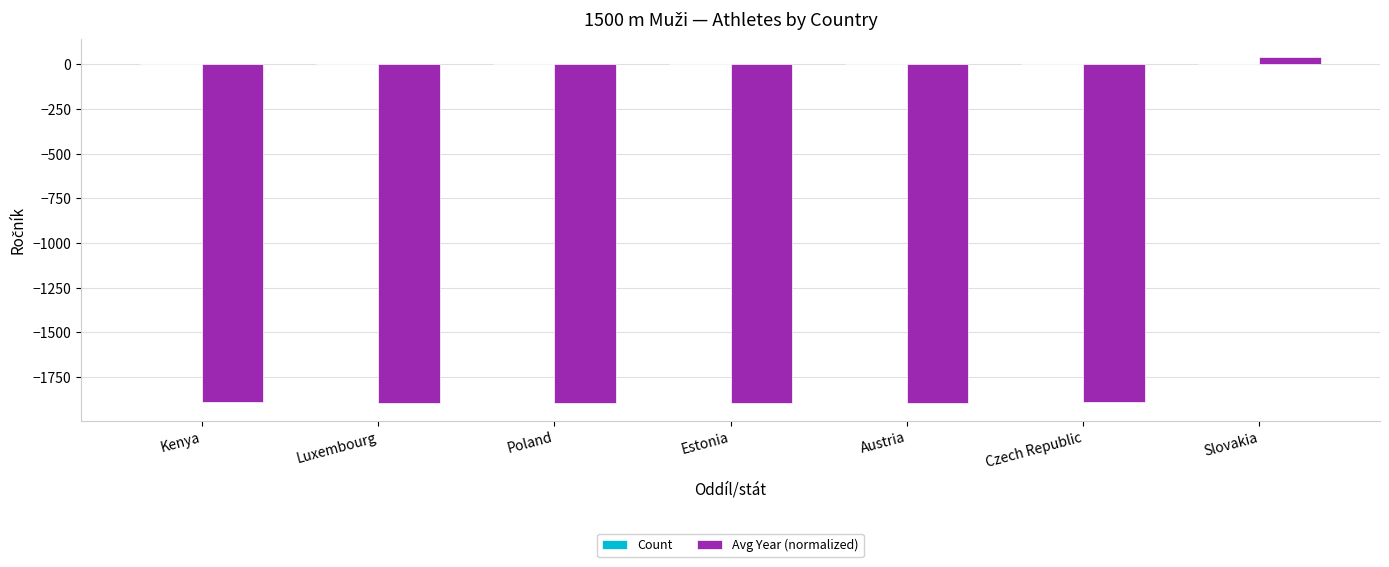

What is the sum of all Avg Year (normalized) values?

-11316.8